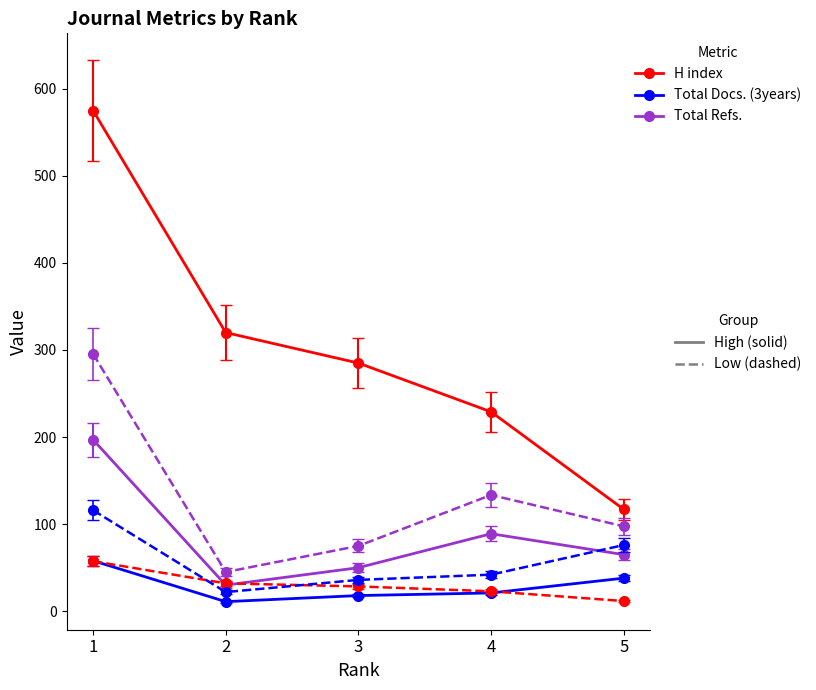

What is the total value across all series at 1?

1299.0